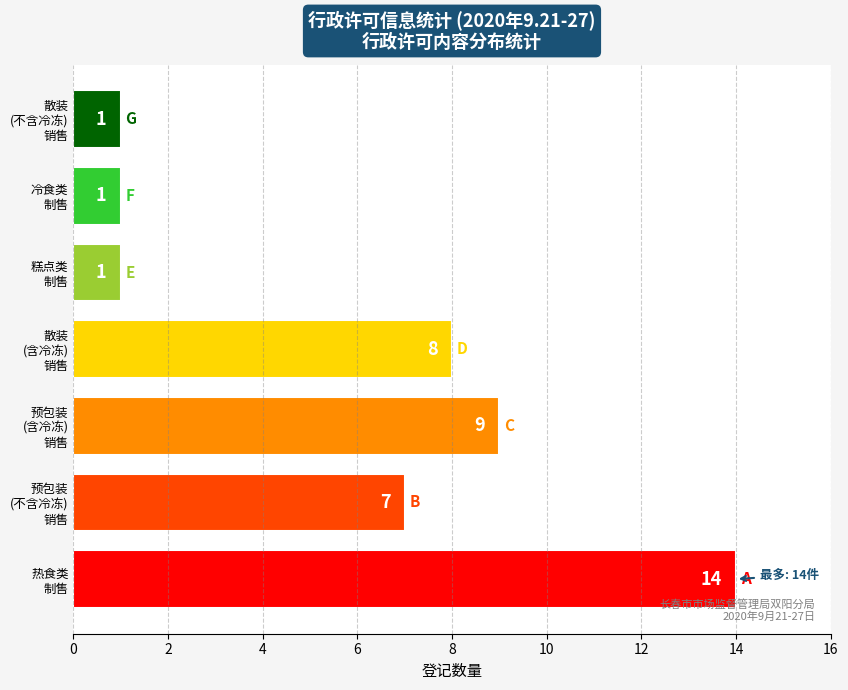

Reading top to bottom, transcribe all the data shown in this chart.

1	1	1	8	9	7	14